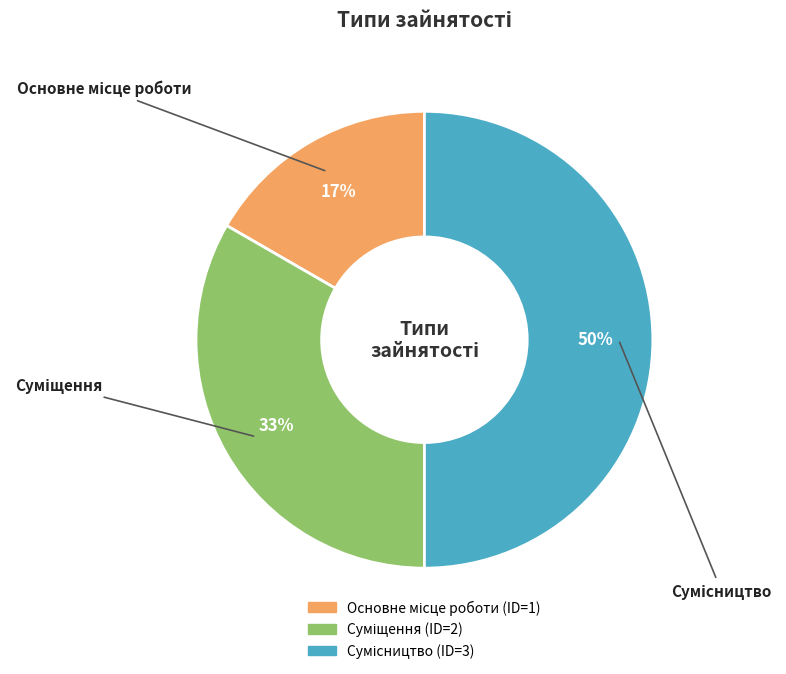

To the nearest percent, what is the average slice percentage?

33%